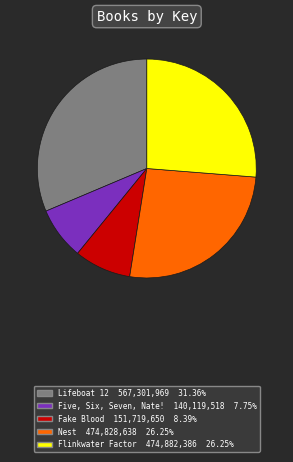

How many segments does this pie chart have?

5